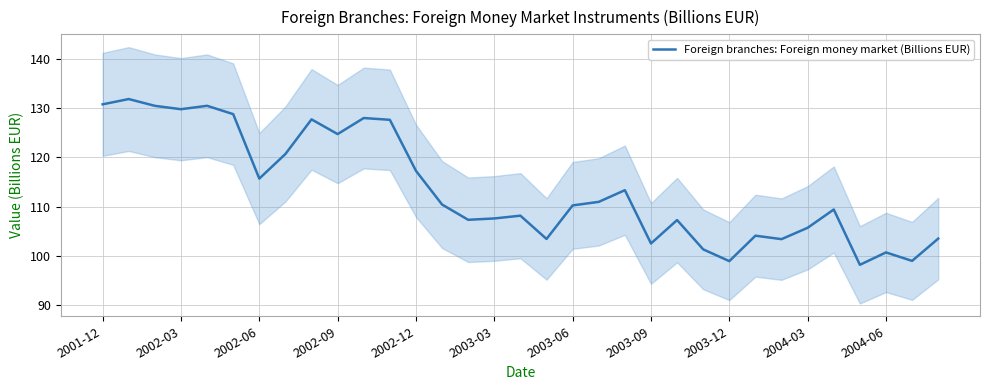

What is the maximum value for Foreign branches: Foreign money market (Billions EUR)?

131.8